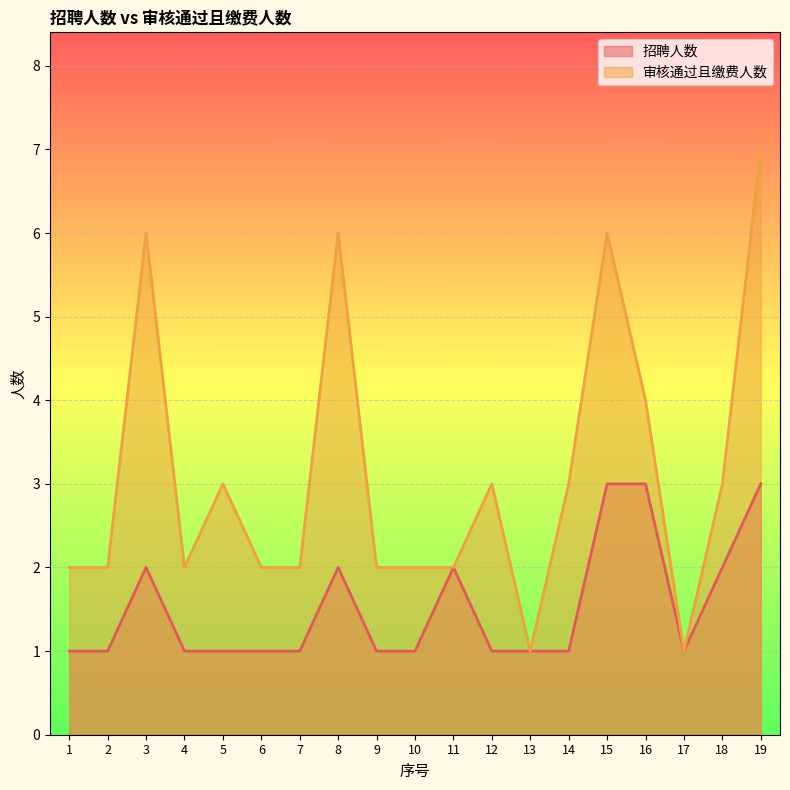

List the series in order of their overall mean, lowest first.

招聘人数, 审核通过且缴费人数